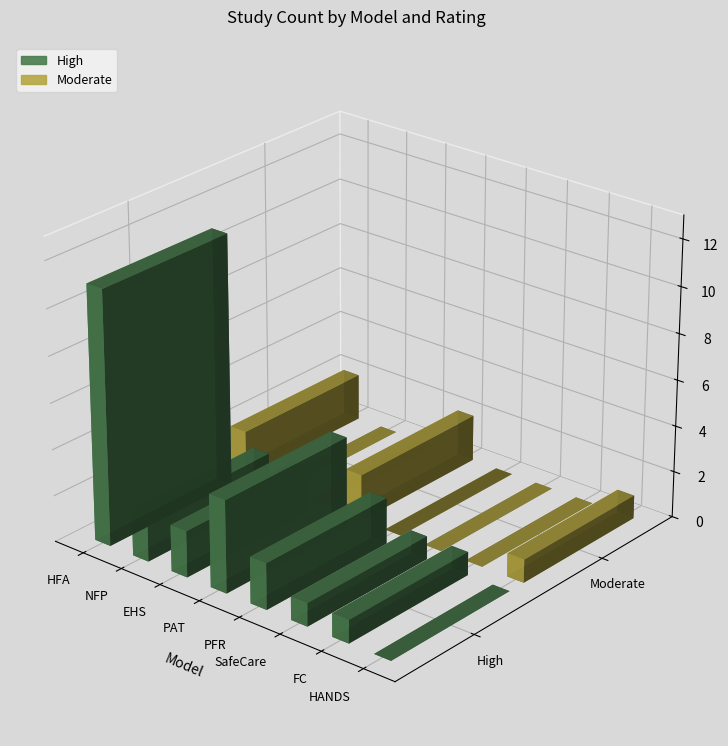

What is the difference between the High values at Promoting First Relationships and Parents as Teachers (PAT)?

2